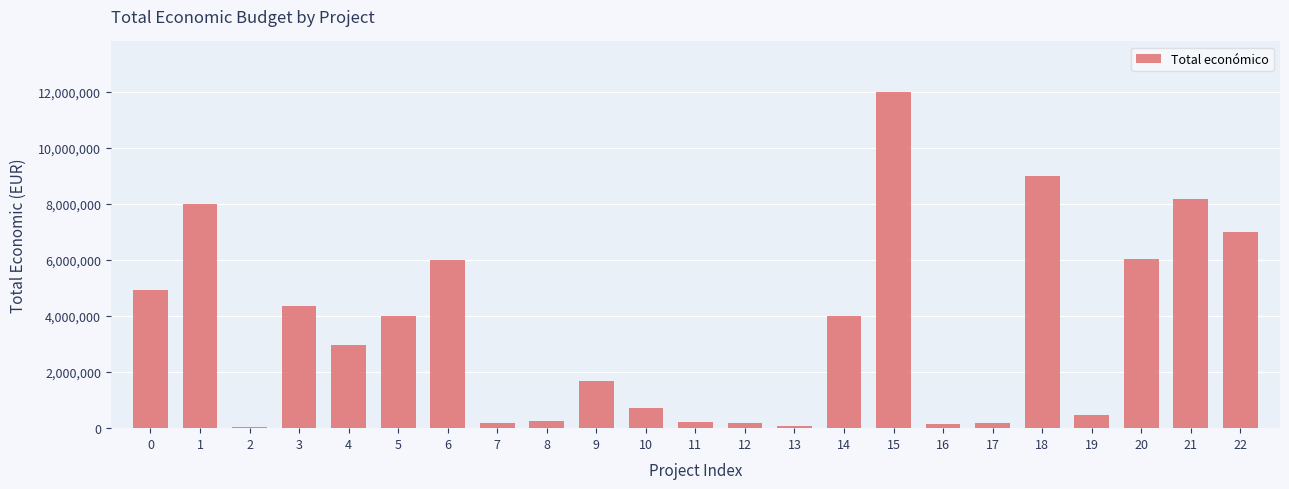

What is the maximum value shown in the chart?

11999659